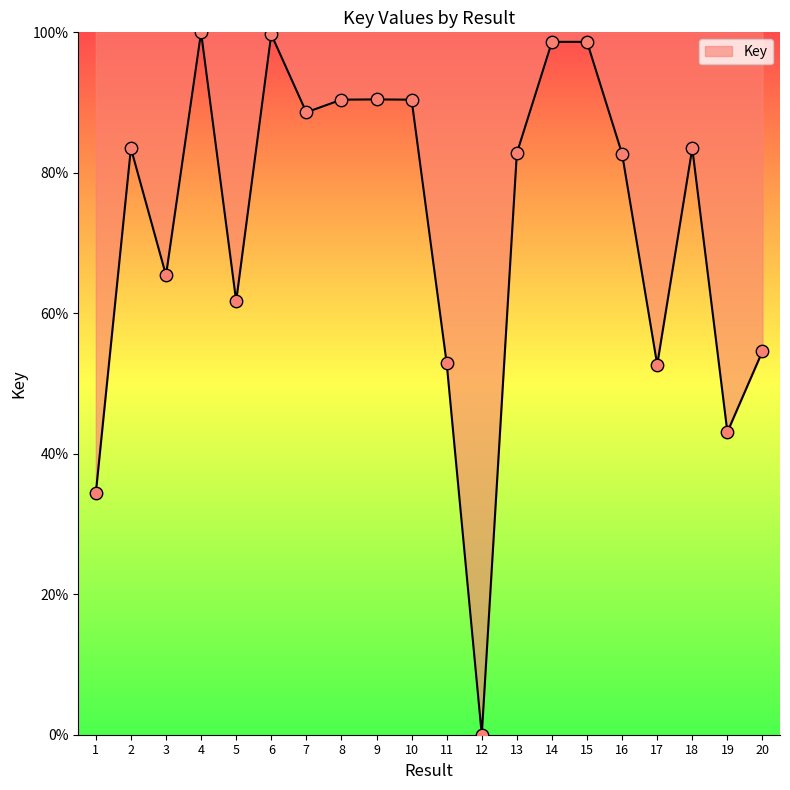

Between 17 and 6, which is larger?

6